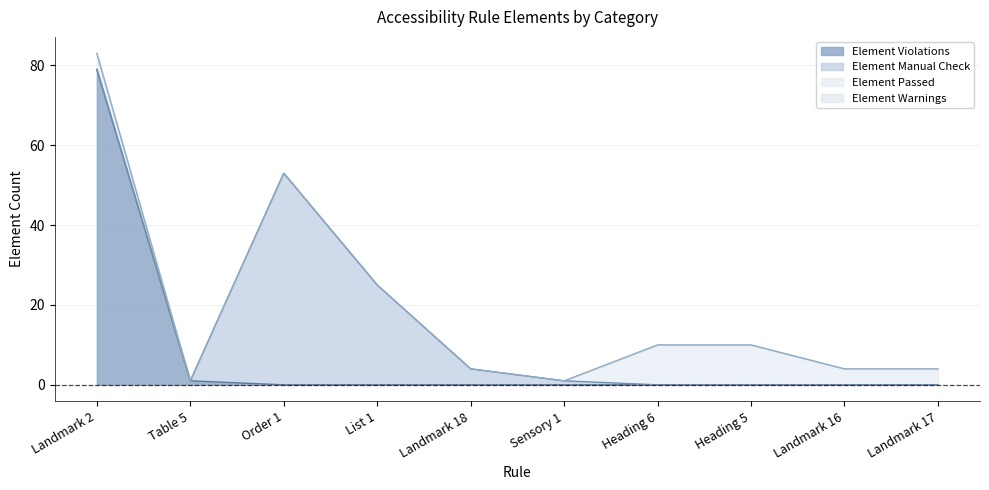

Which series ends up on top after the final intersection of Element Manual Check and Element Passed?

Element Passed